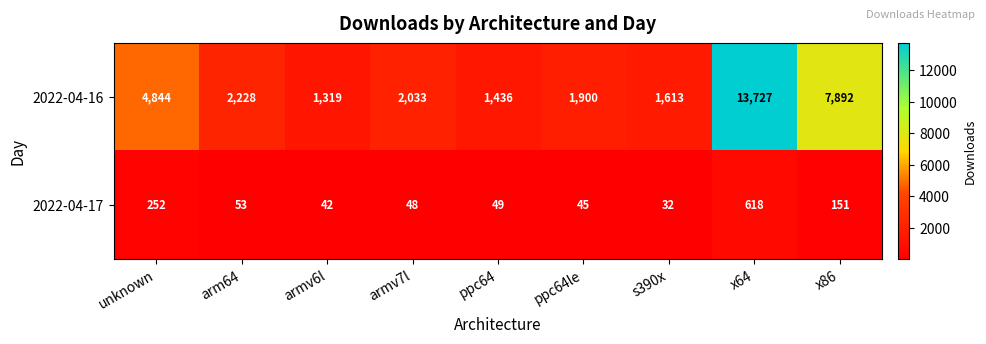

What is the difference between the maximum and minimum values in the 2022-04-16 series?

12408